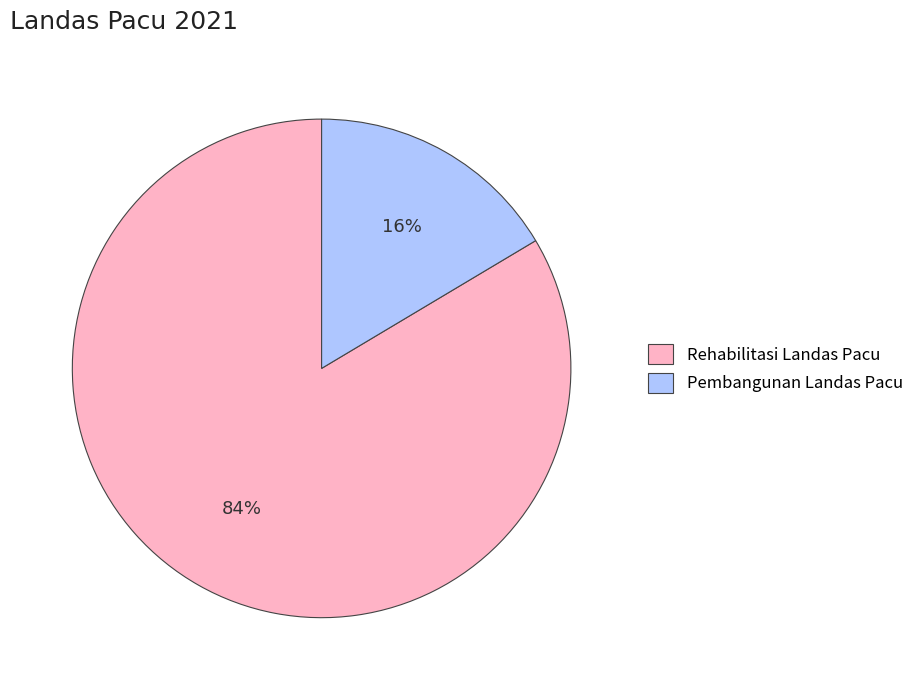

The Pembangunan Landas Pacu slice represents 7% of the pie. True or false?

False